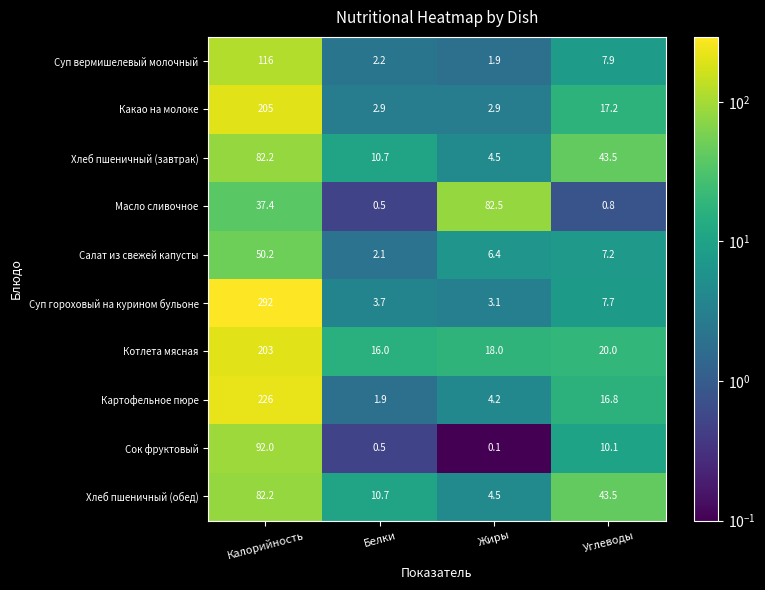

Is it true that Хлеб пшеничный (завтрак) equals 4.5 at Жиры?

True